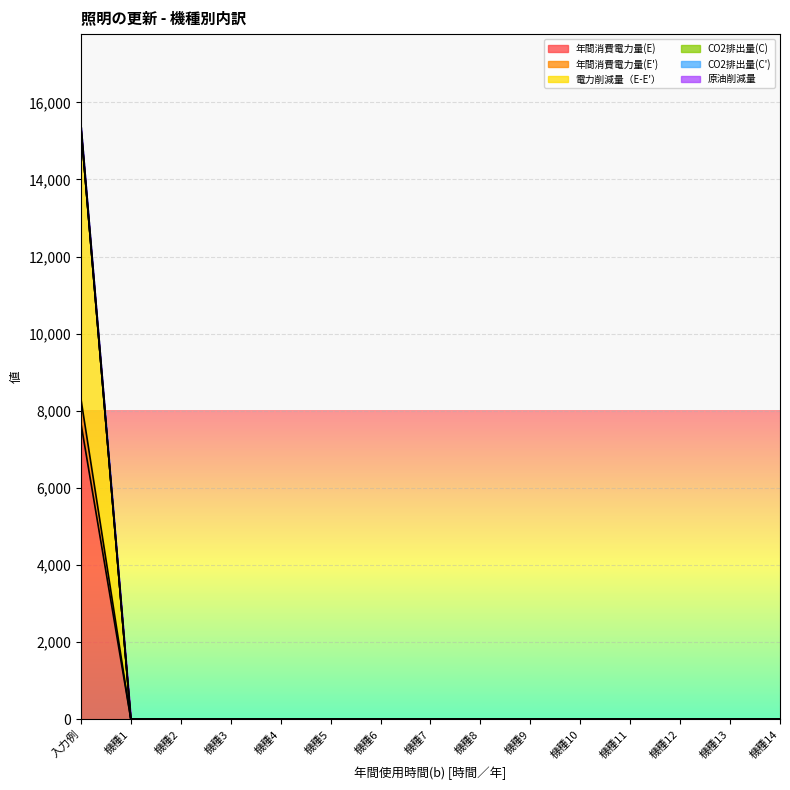

What are all the series names shown in the legend?

年間消費電力量(E), 年間消費電力量(E'), 電力削減量（E-E'）, CO2排出量(C), CO2排出量(C'), 原油削減量